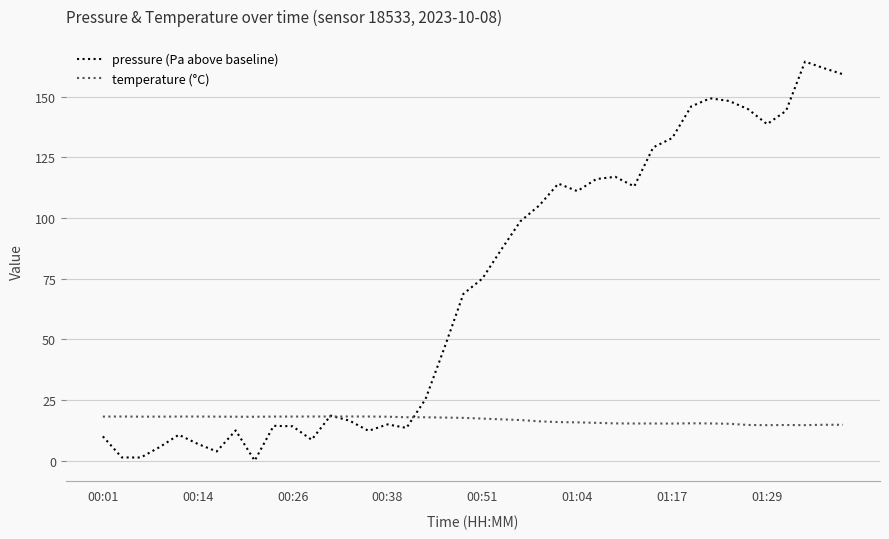

List the series in order of their overall mean, lowest first.

temperature (°C), pressure (Pa above baseline)